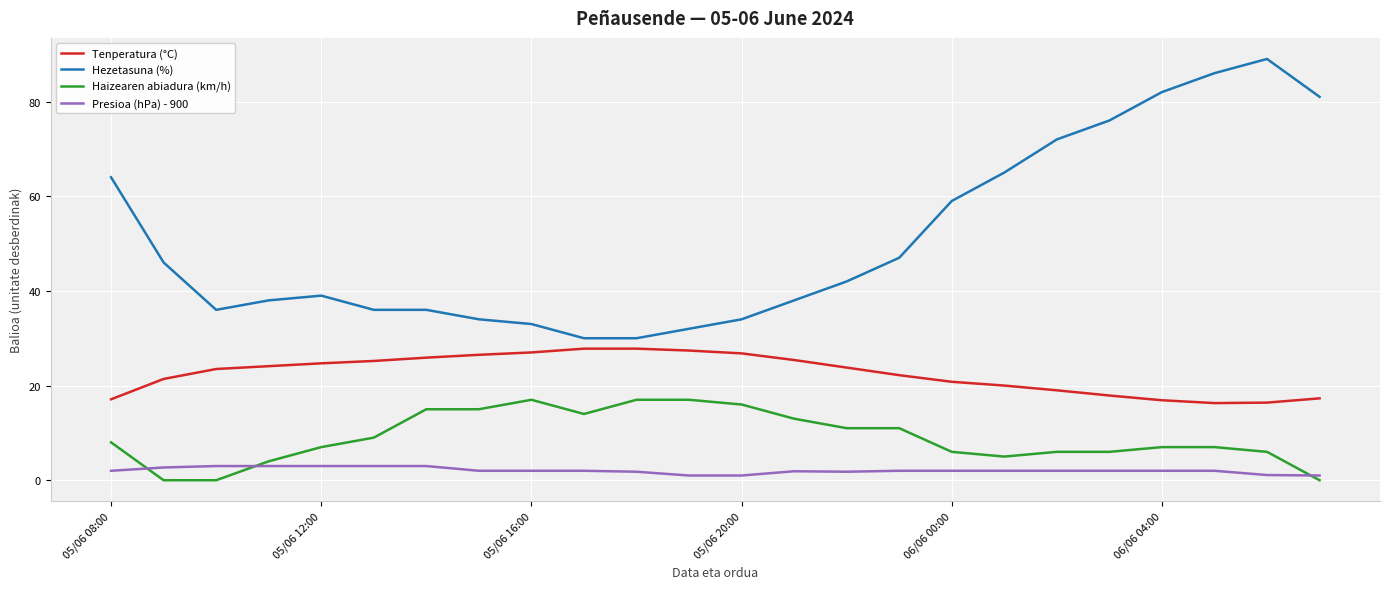

What is the difference between the maximum and minimum values in the Hezetasuna (%) series?

59.0